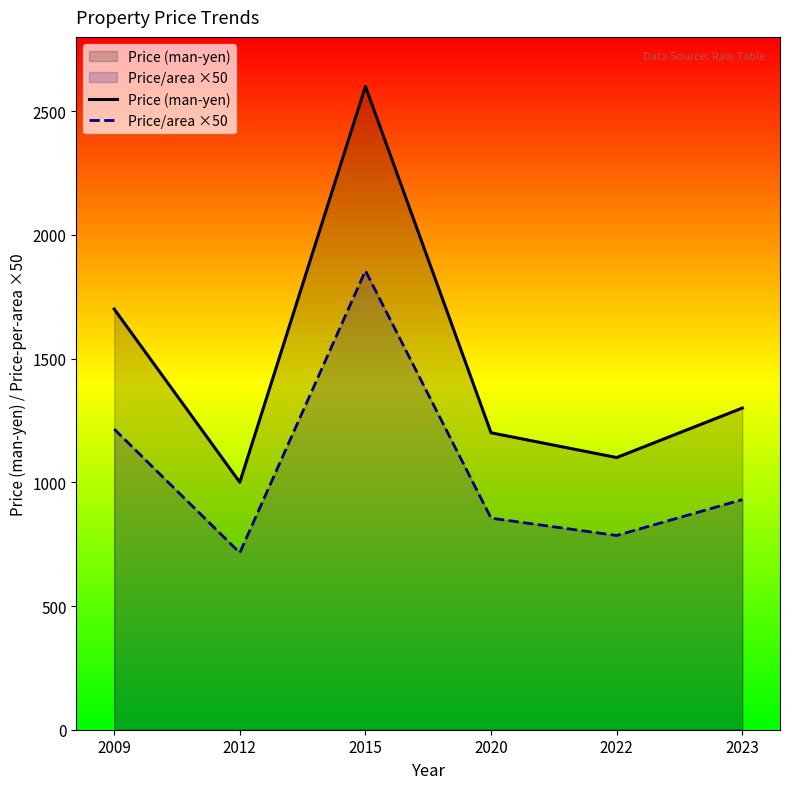

List the labels in order of Price/area ×50 value, largest first.

2015, 2009, 2023, 2020, 2022, 2012